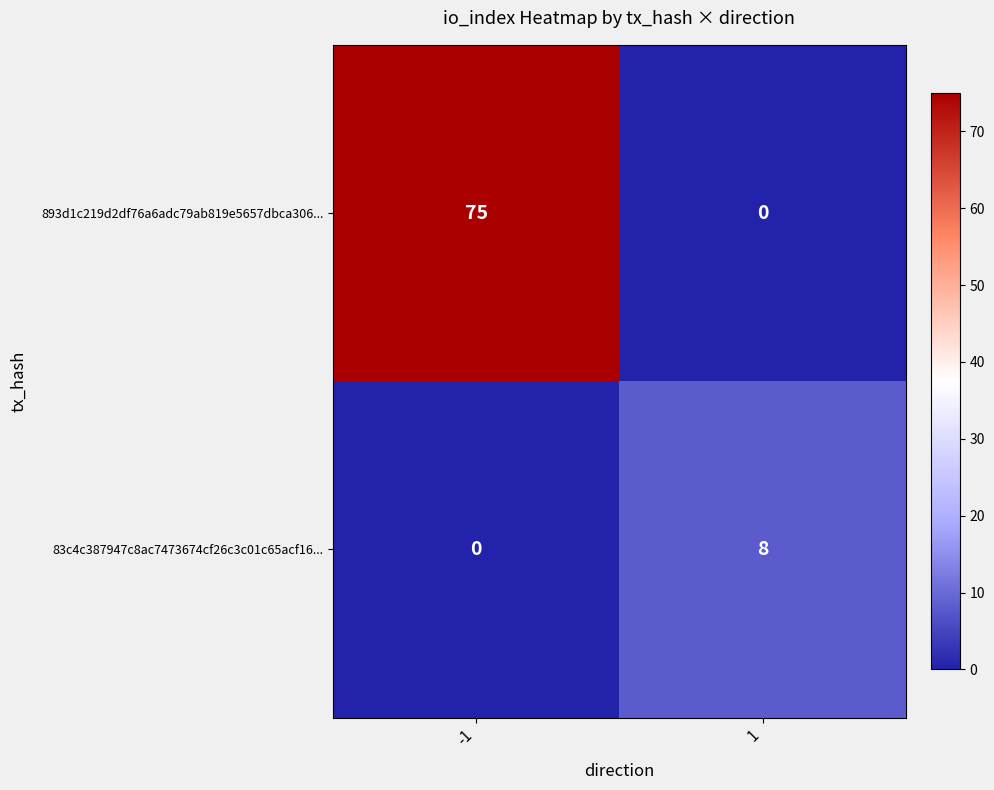

Reading left to right, what are all the values shown in this chart?

893d1c219d2df76a6adc79ab819e5657dbca306...: -1=75	1=0
83c4c387947c8ac7473674cf26c3c01c65acf16...: -1=0	1=8